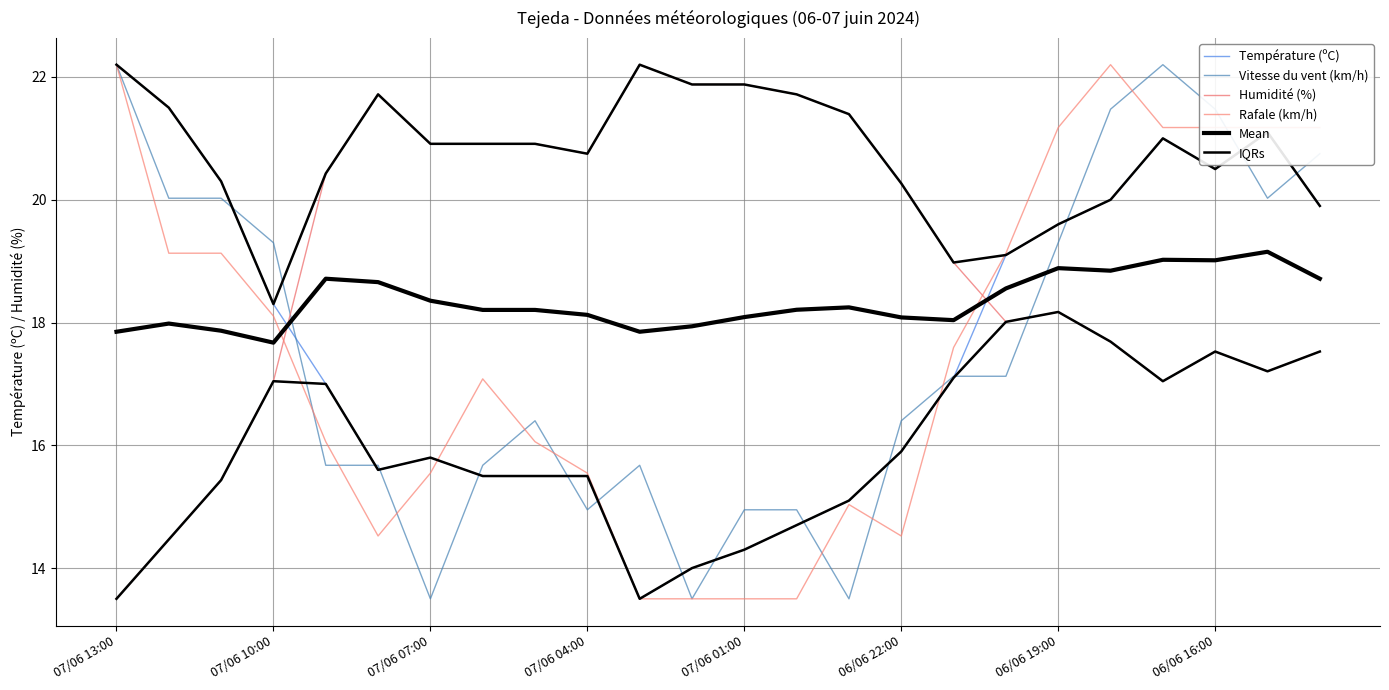

Between 06/06 22:00 and 06/06 16:00, which series saw the biggest shift?

Rafale (km/h)